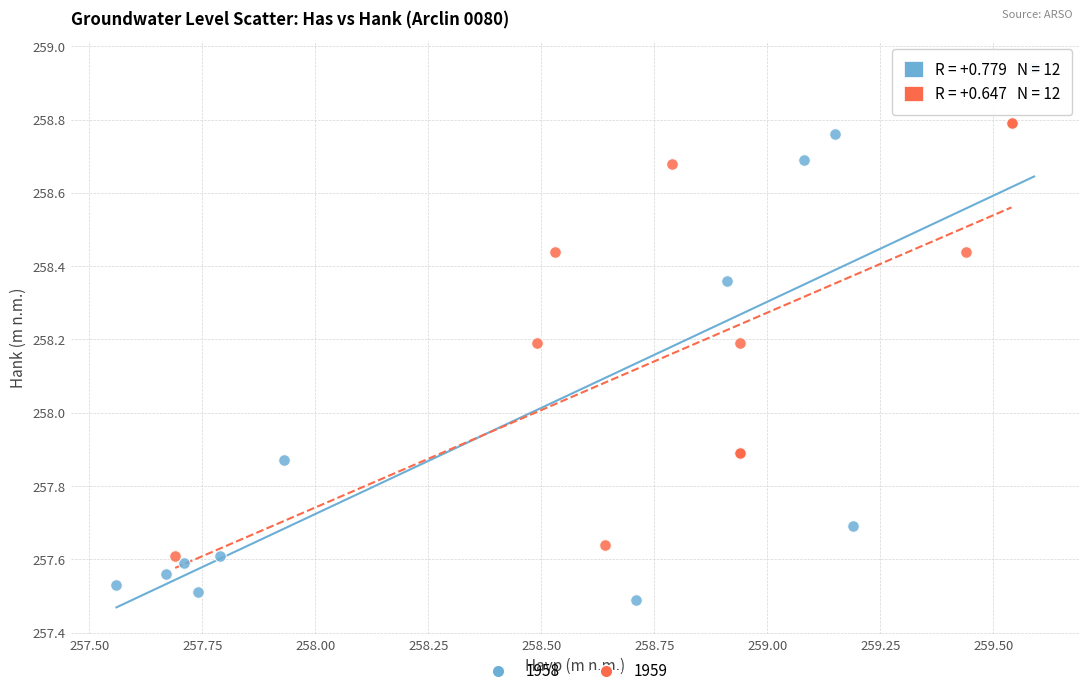

Which series has the widest spread of Y values?

1958